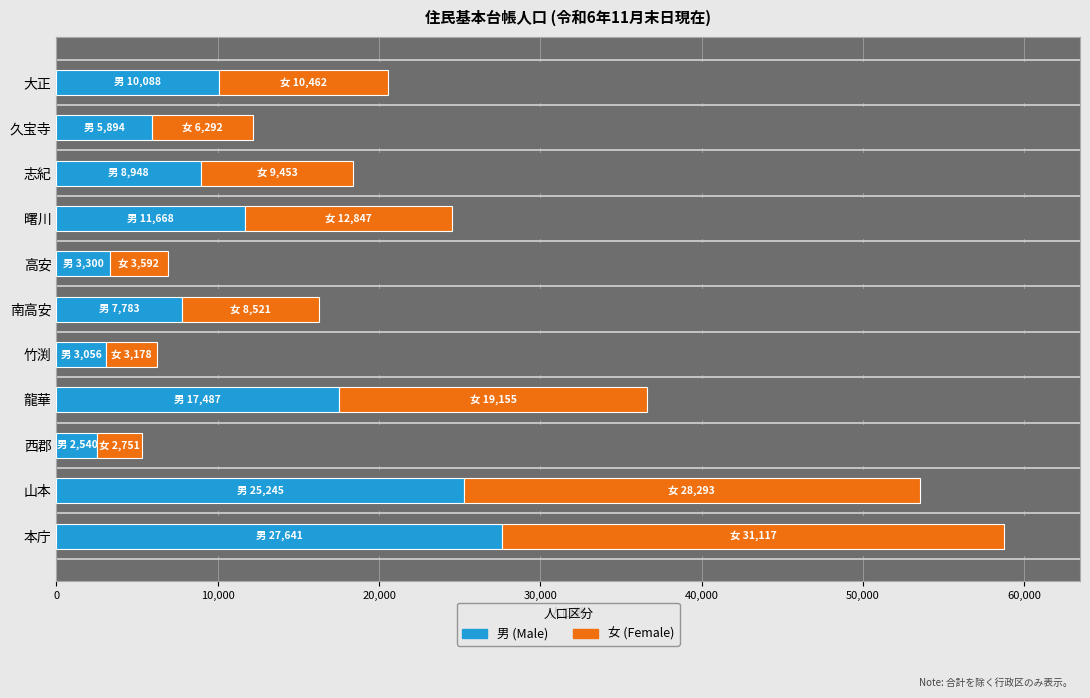

Reading left to right, extract all data points from this chart.

男: 27641	25245	2540	17487	3056	7783	3300	11668	8948	5894	10088
女: 31117	28293	2751	19155	3178	8521	3592	12847	9453	6292	10462